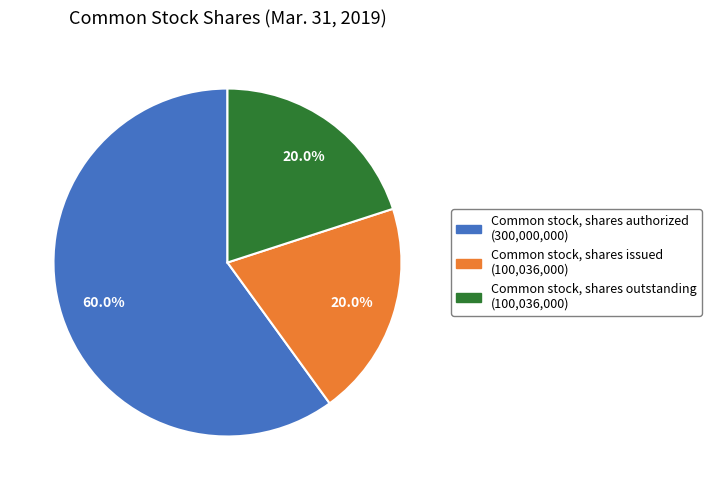

To the nearest percent, what percentage of the pie is Common stock, shares authorized?

60%